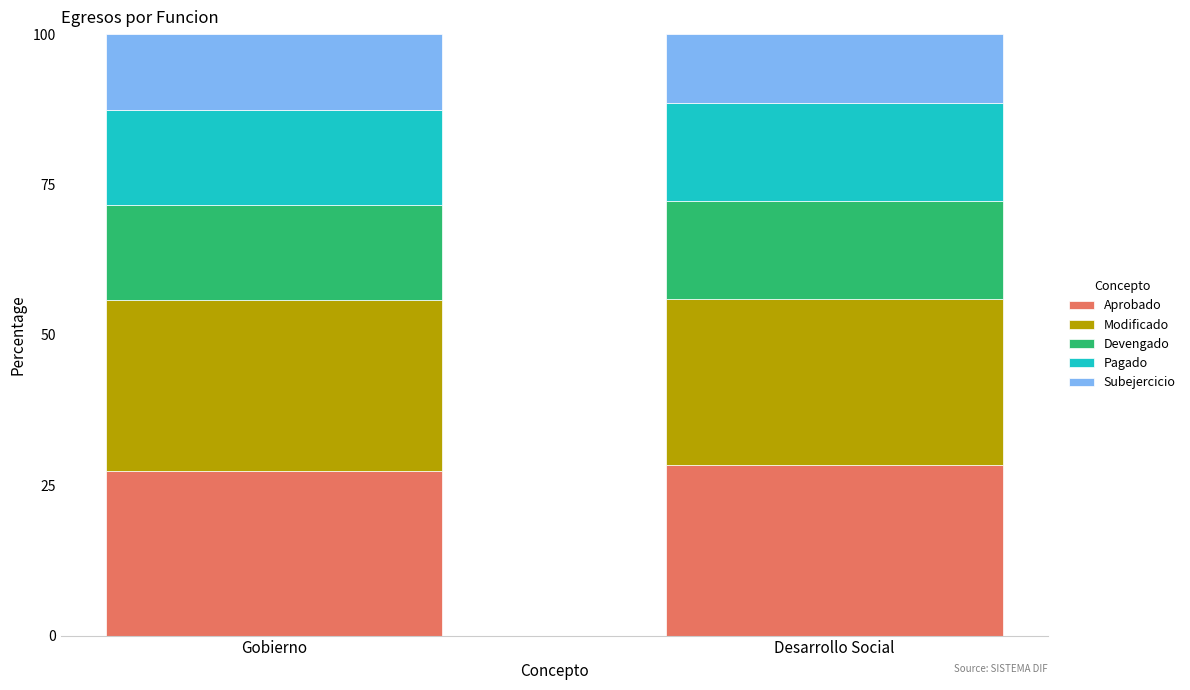

What is the total value across all series at Gobierno?

100.0